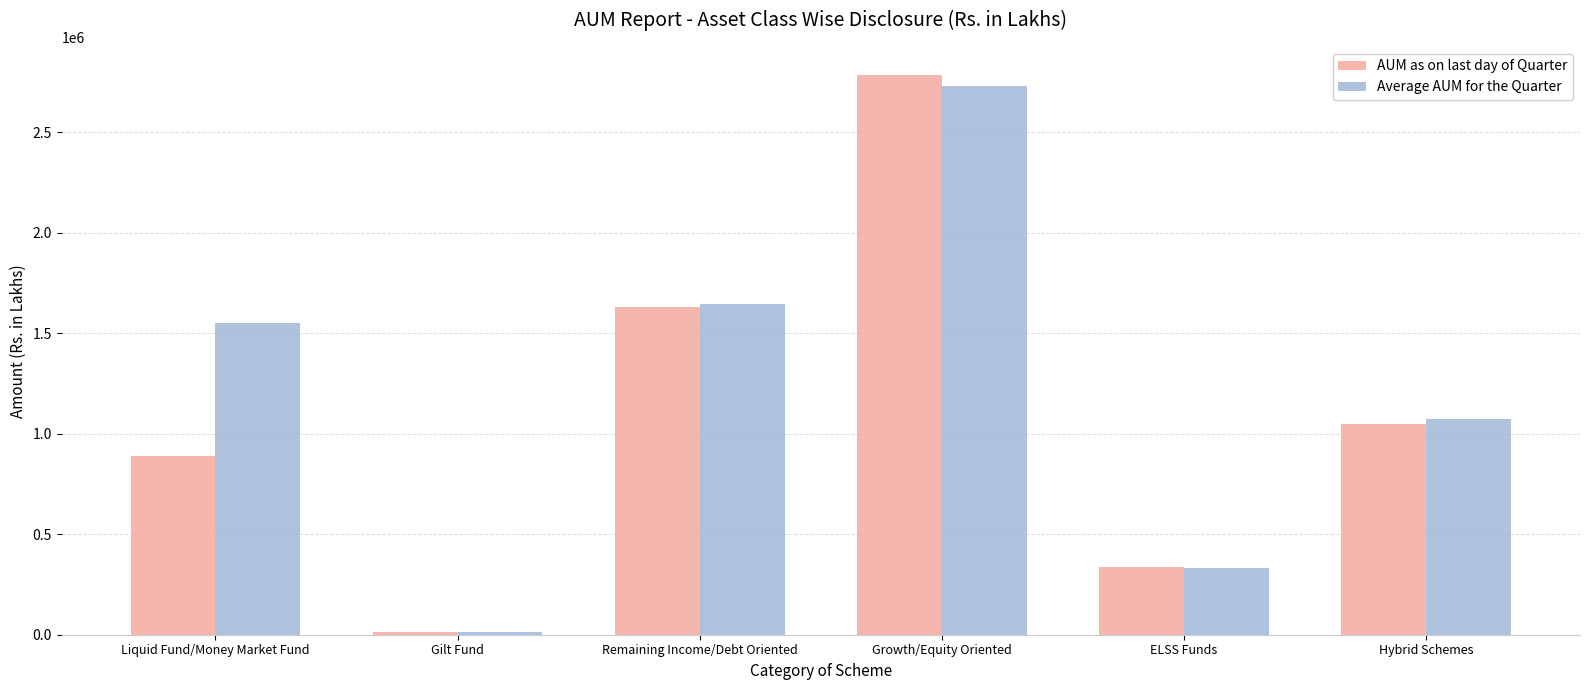

At which label is AUM as on last day of Quarter closest to 1399316?

Remaining Income/Debt Oriented